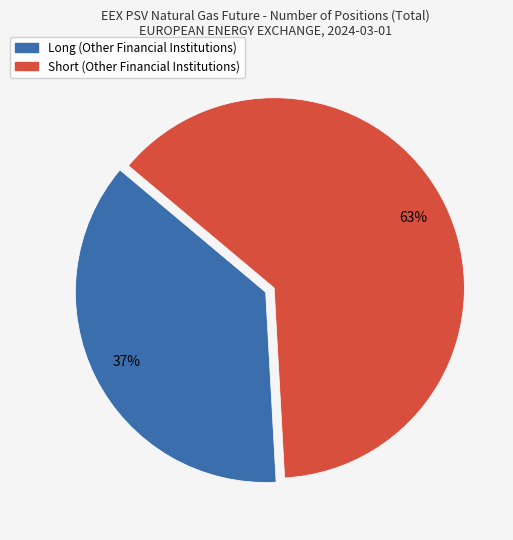

Is there a majority slice in this chart?

Yes